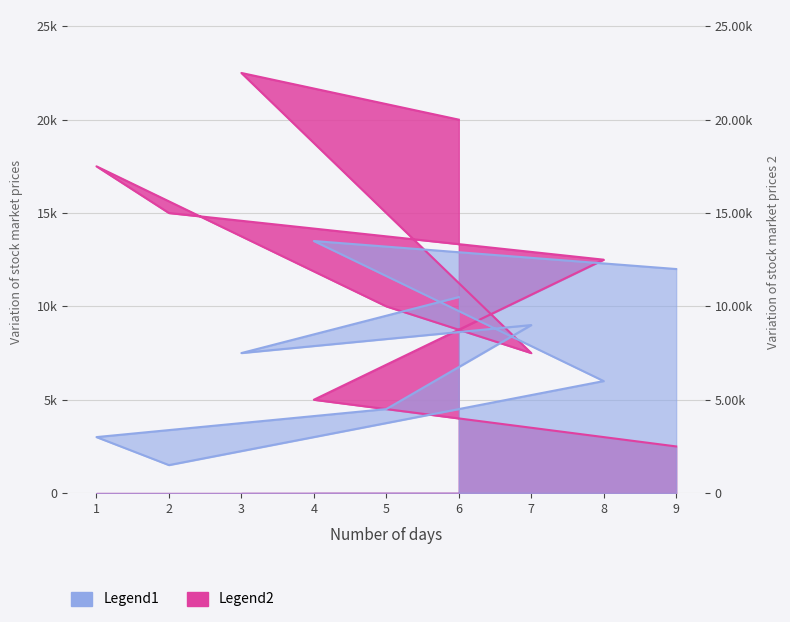

How many Legend2 values are between 7500 and 17500?

5